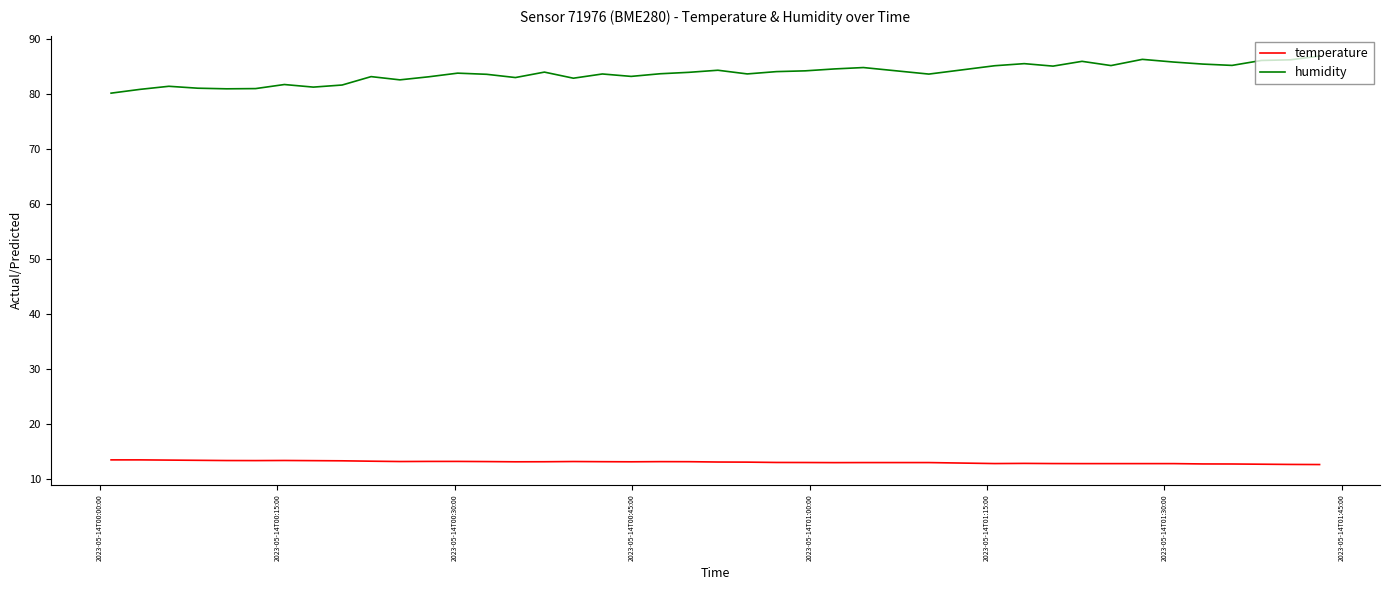

What is the highest value of the humidity series?

87.0